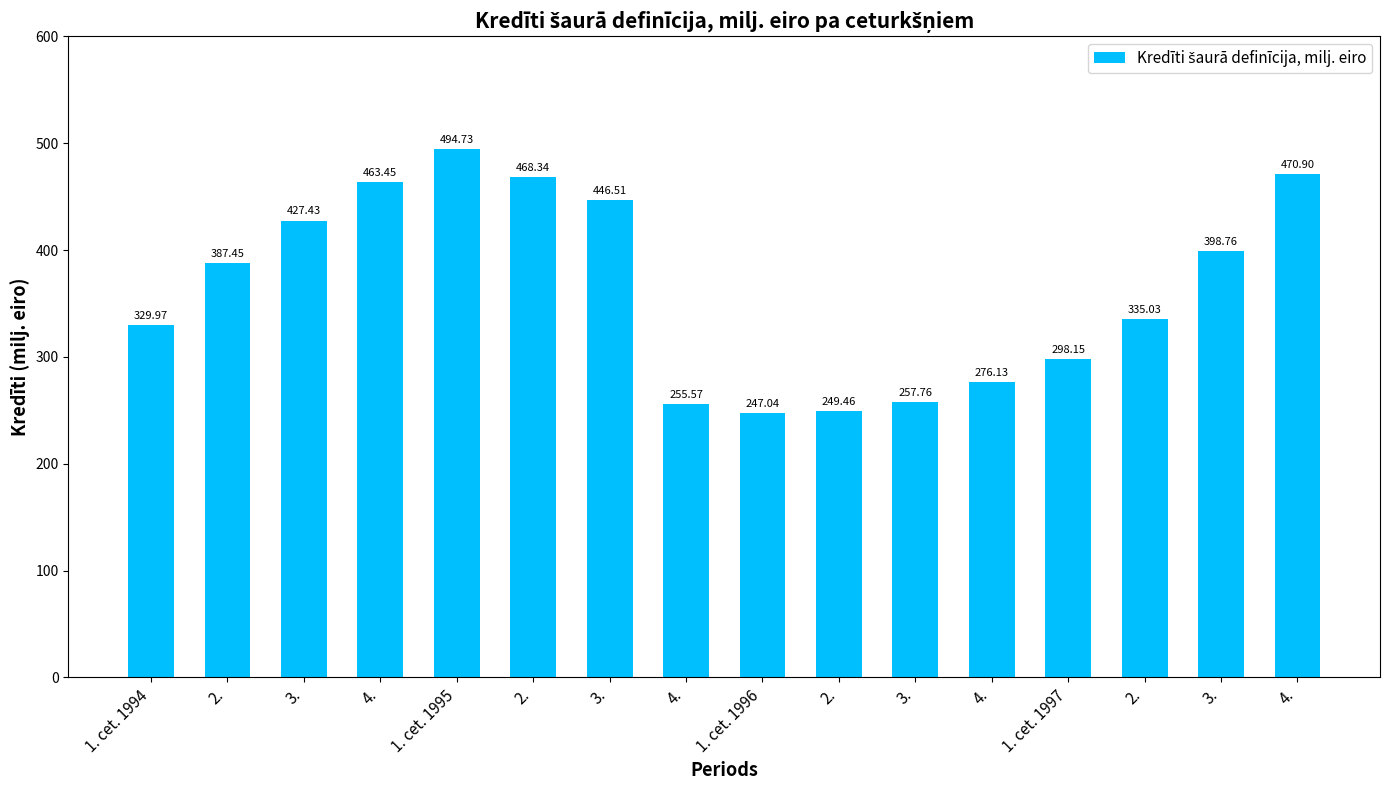

List the labels in order of value, largest first.

1. cet. 1995, 4., 2., 4., 3., 3., 3., 2., 2., 1. cet. 1994, 1. cet. 1997, 4., 3., 4., 2., 1. cet. 1996